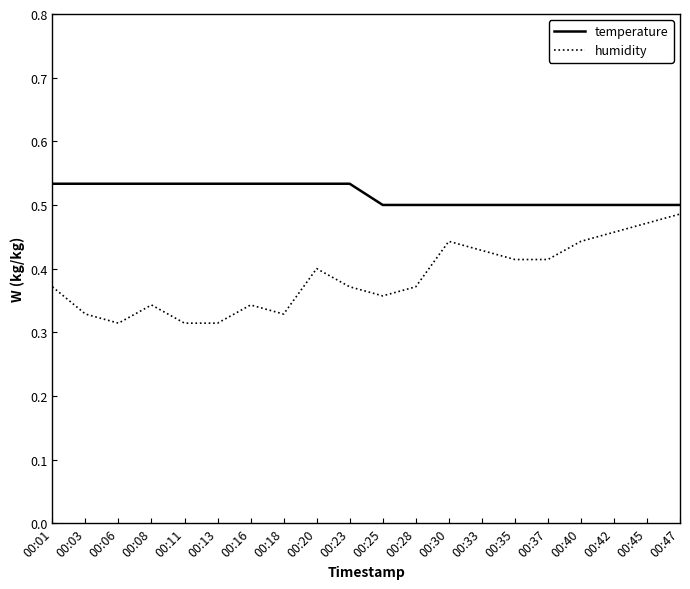

Which series has the largest total across all categories?

temperature